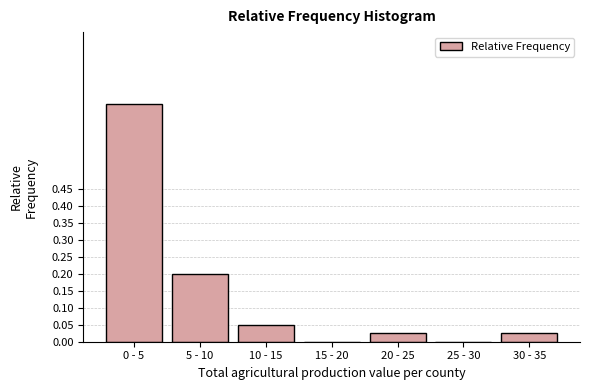

Between 5 - 10 and 25 - 30, which is larger?

5 - 10